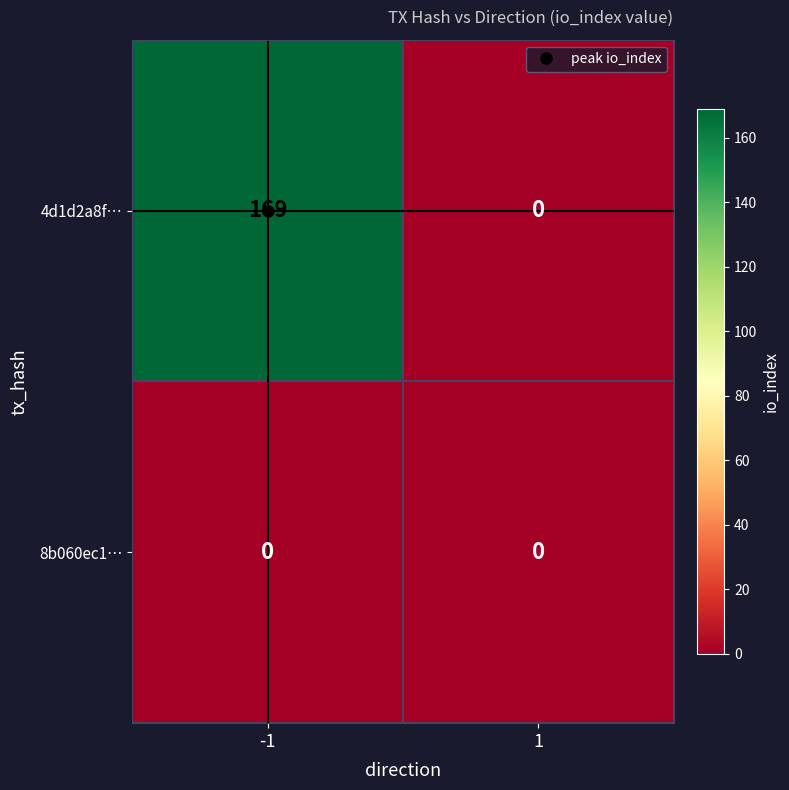

What is the difference between the highest and lowest values at -1?

169